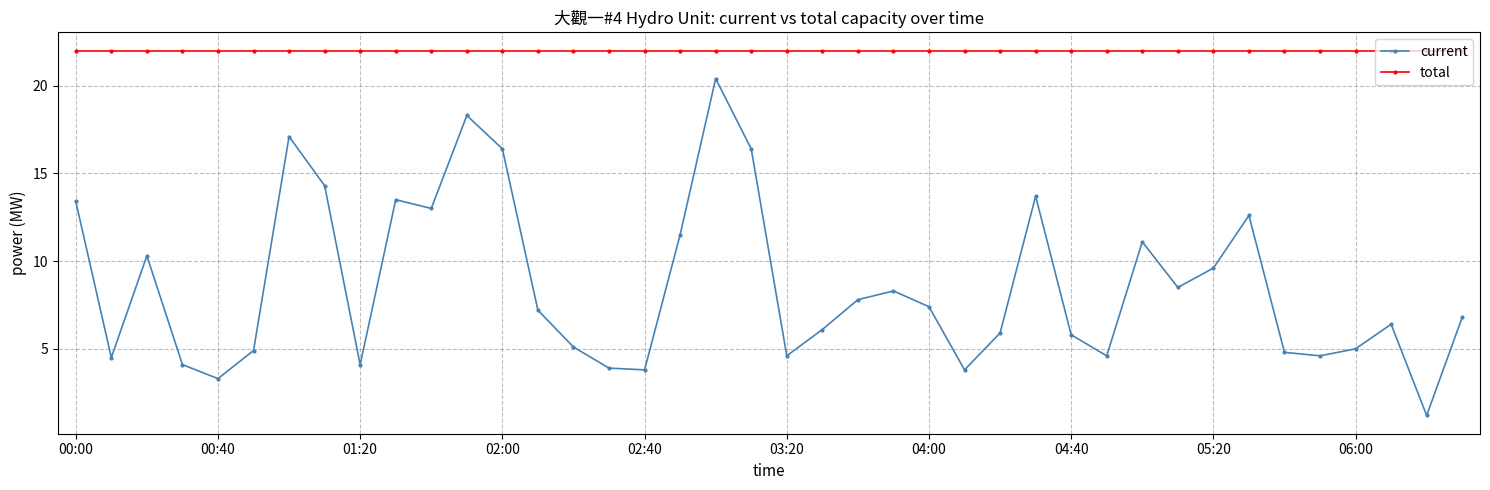

What is the minimum value shown in the chart?

1.2